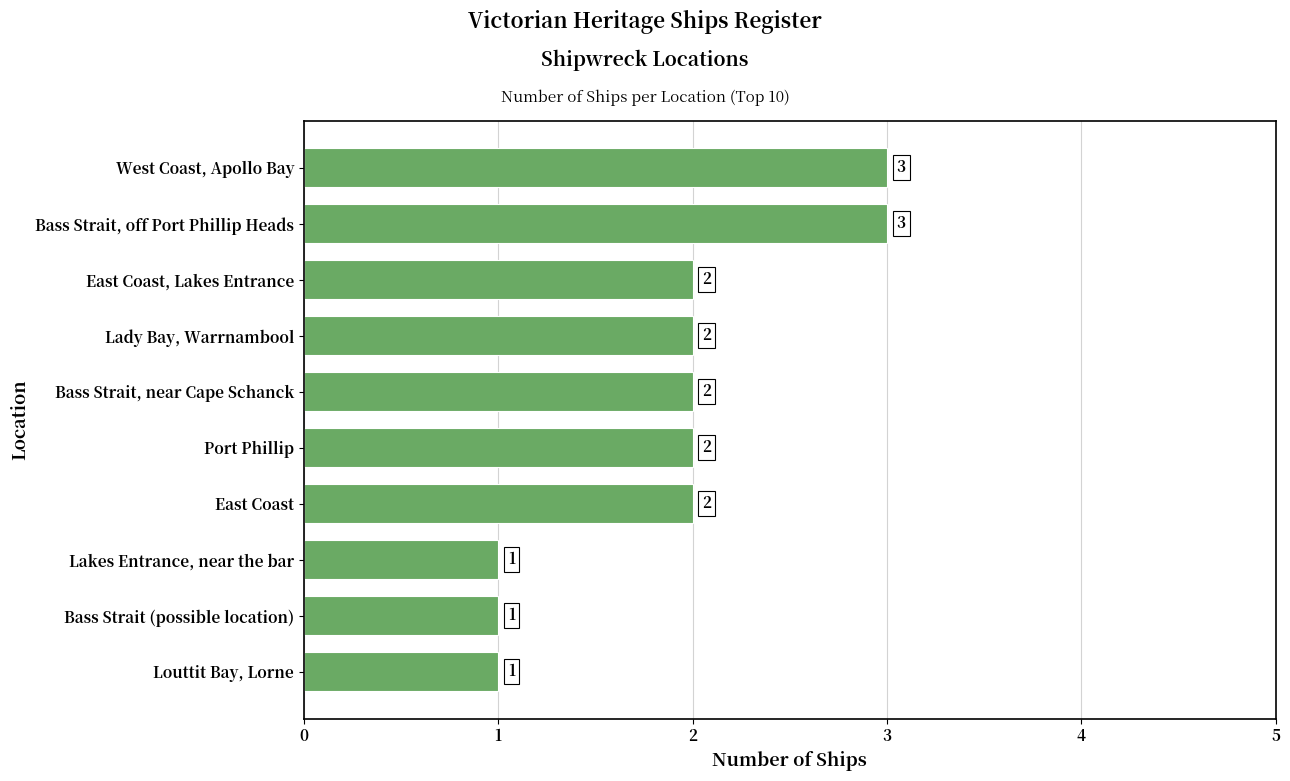

How many bars are there in total?

10